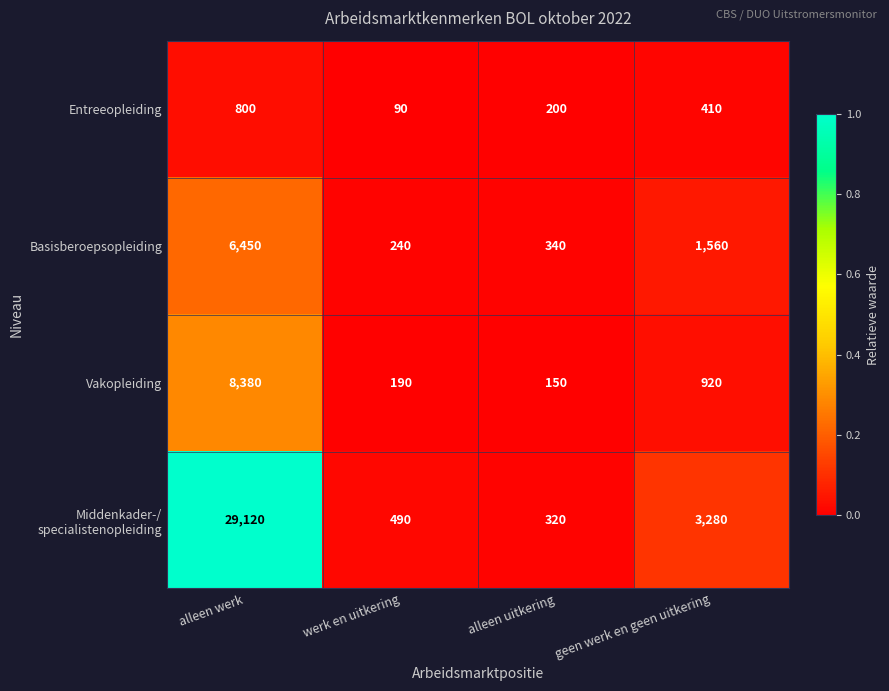

What is the spread (max minus min) of values at geen werk en geen uitkering?

2870